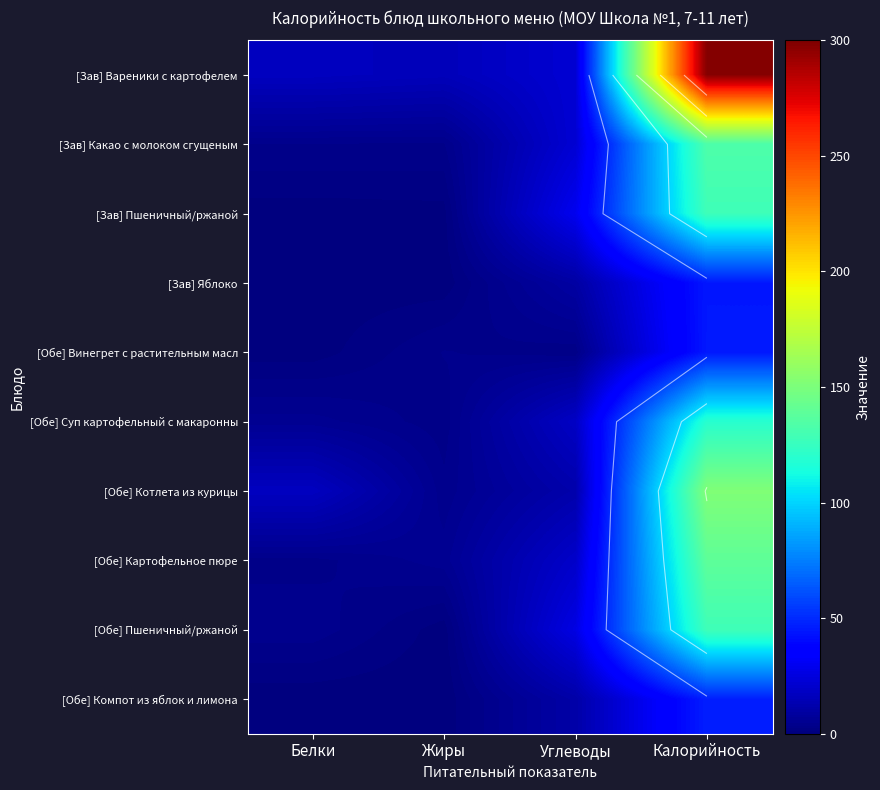

Which has a higher value, Белки or Калорийность?

Калорийность